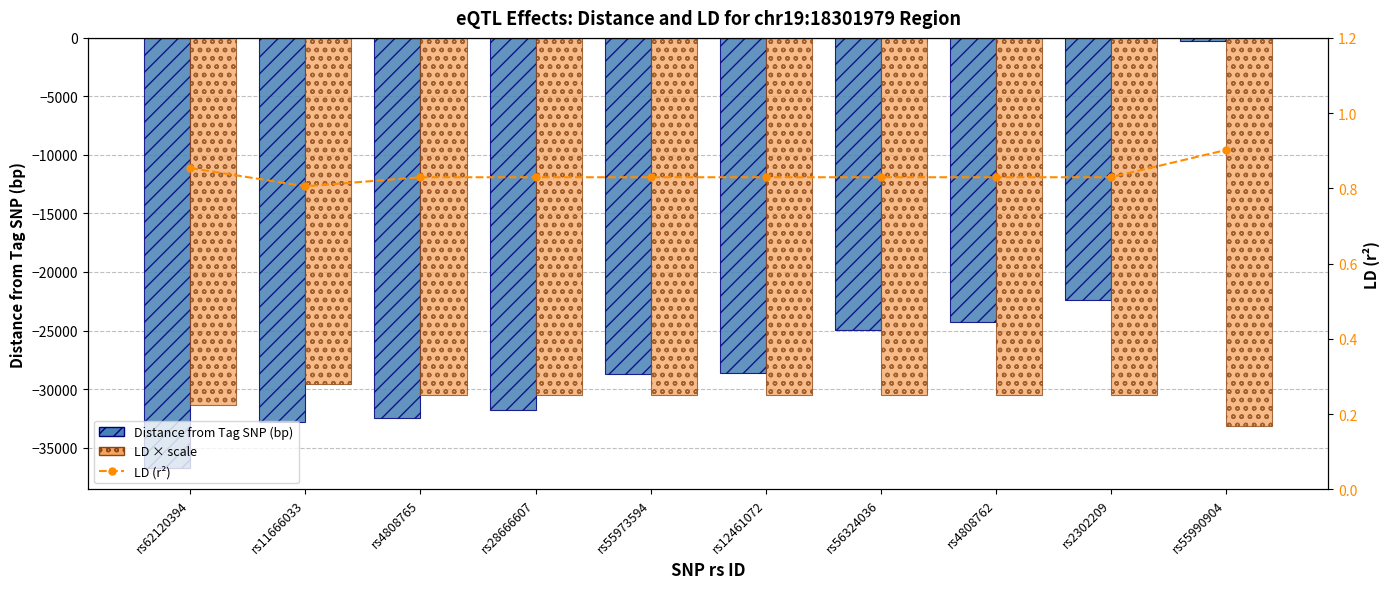

How many groups of bars are there?

10